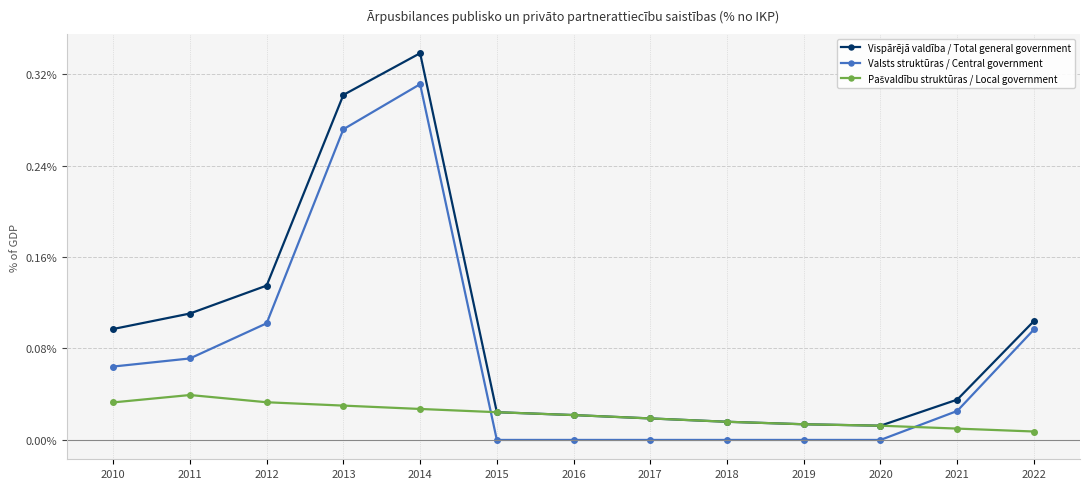

Does the chart have visible grid lines?

Yes